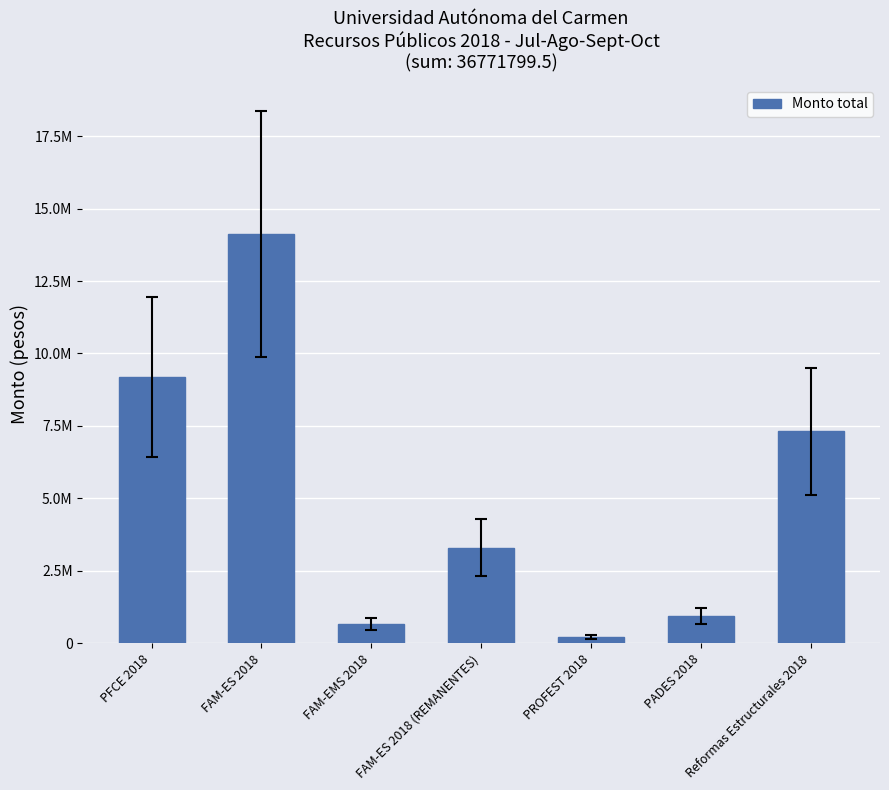

Reading left to right, what are all the values shown in this chart?

PFCE 2018=9189677.0	FAM-ES 2018=14115049.8	FAM-EMS 2018=663174.0	FAM-ES 2018 (REMANENTES)=3307376.7	PROFEST 2018=229900.0	PADES 2018=952150.0	Reformas Estructurales 2018=7314472.0